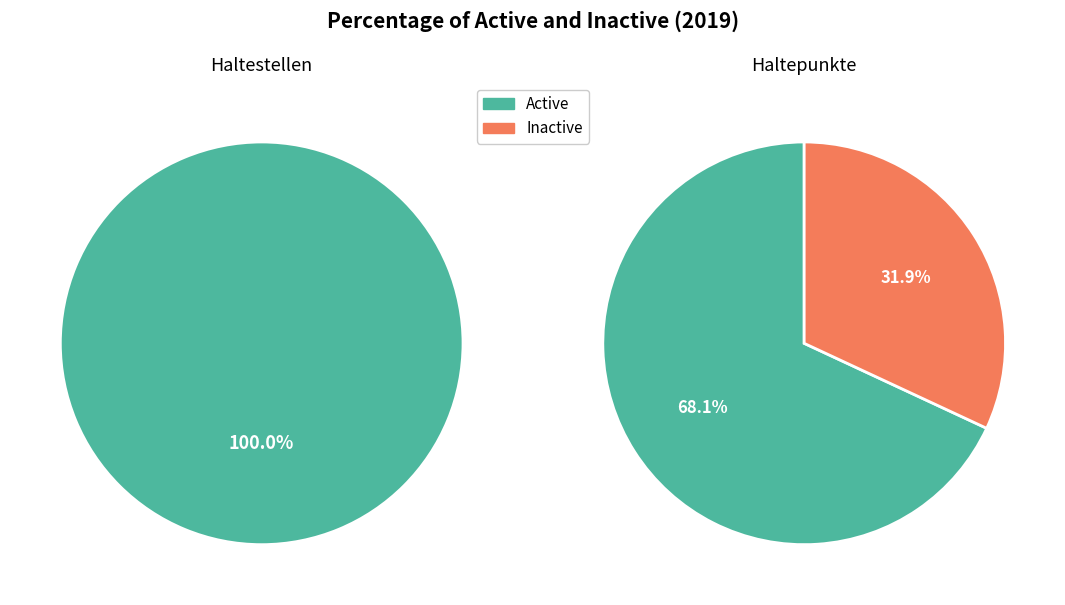

True or false: pct15 accounts for 1% of the total.

False